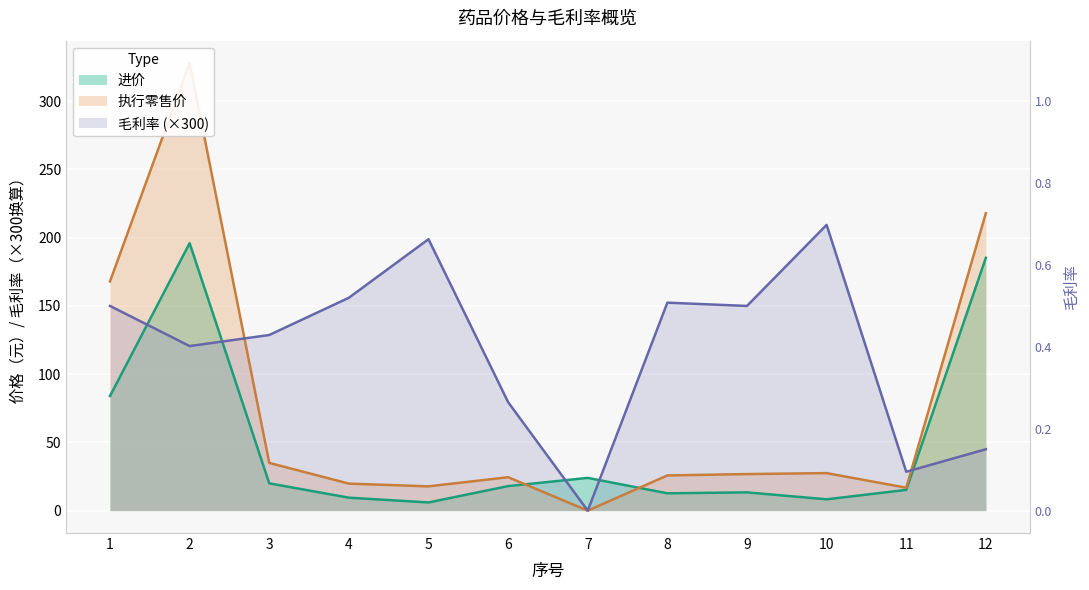

Reading left to right, what are all the values shown in this chart?

进价: 84.0	196.0	20.0	9.5	6.0	18.0	24.0	12.7	13.4	8.3	15.2	185.3
执行零售价: 168.0	328.0	35.0	19.8	17.8	24.5	0.0	25.8	26.8	27.5	16.8	218.0
毛利率: 150.0	120.6	128.7	156.0	198.9	79.5	0.0	152.4	150.0	209.4	28.5	45.0